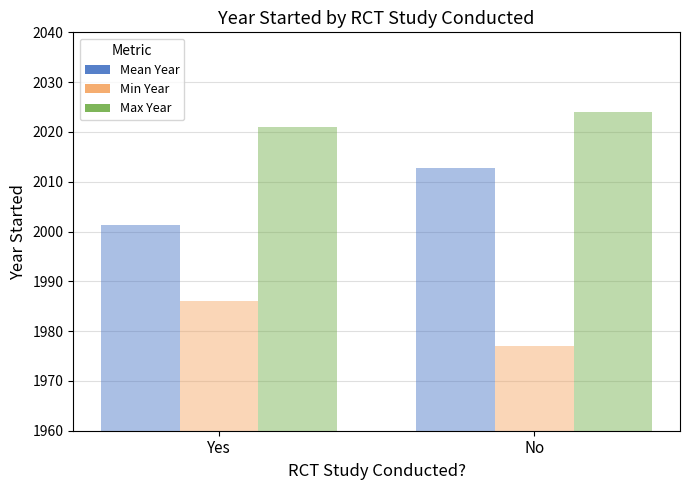

At Yes, list the series in order from largest to smallest.

Max Year, Mean Year, Min Year